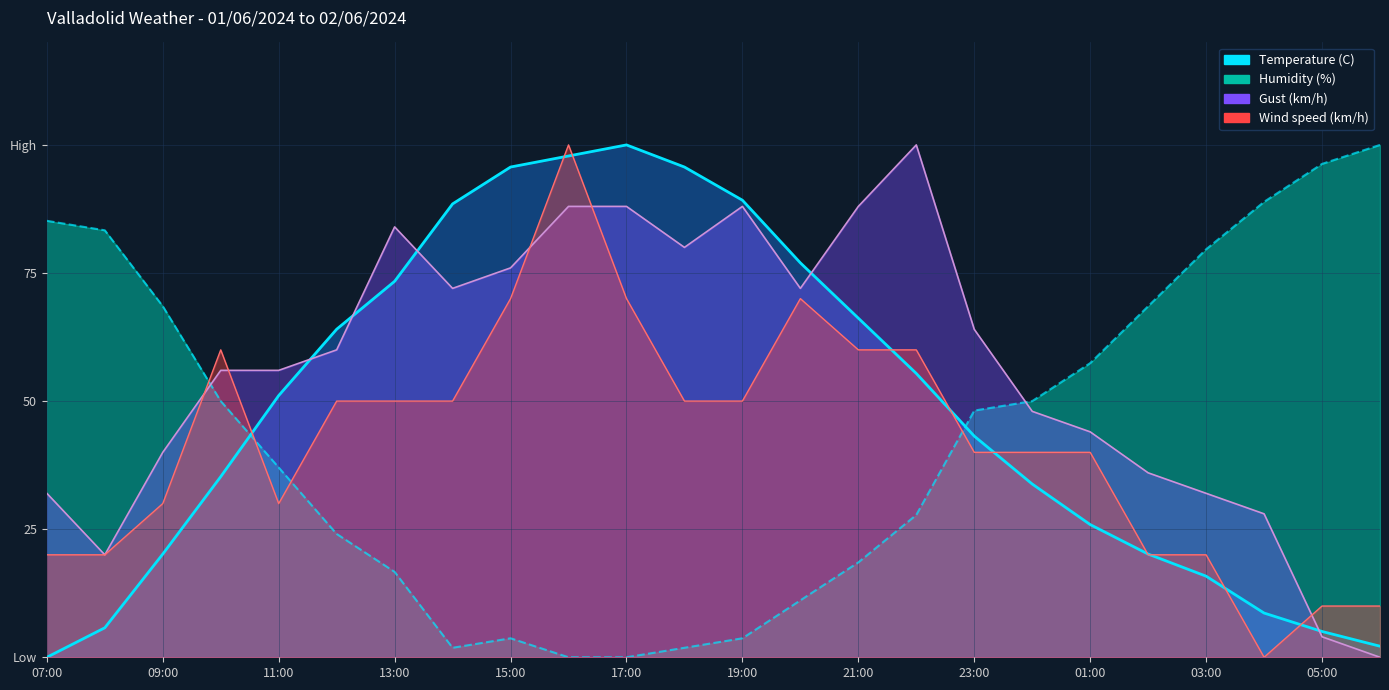

What is the maximum value for Temperature (C)?

100.0